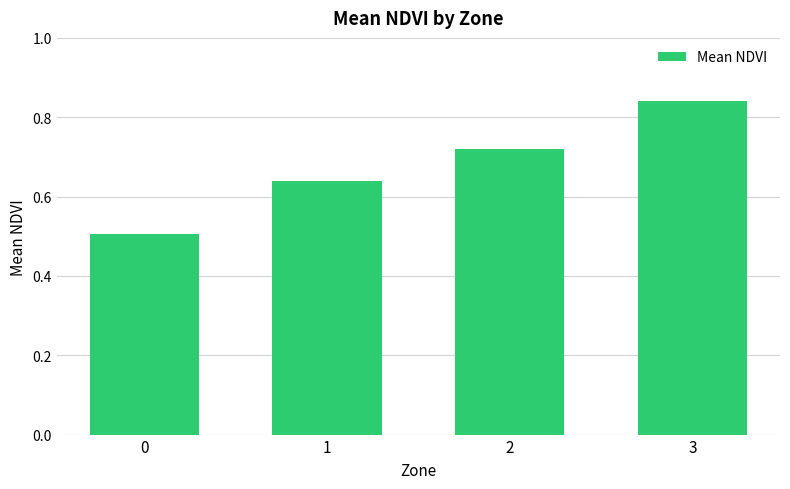

What is the sum of the values at 2 and 0?

1.2